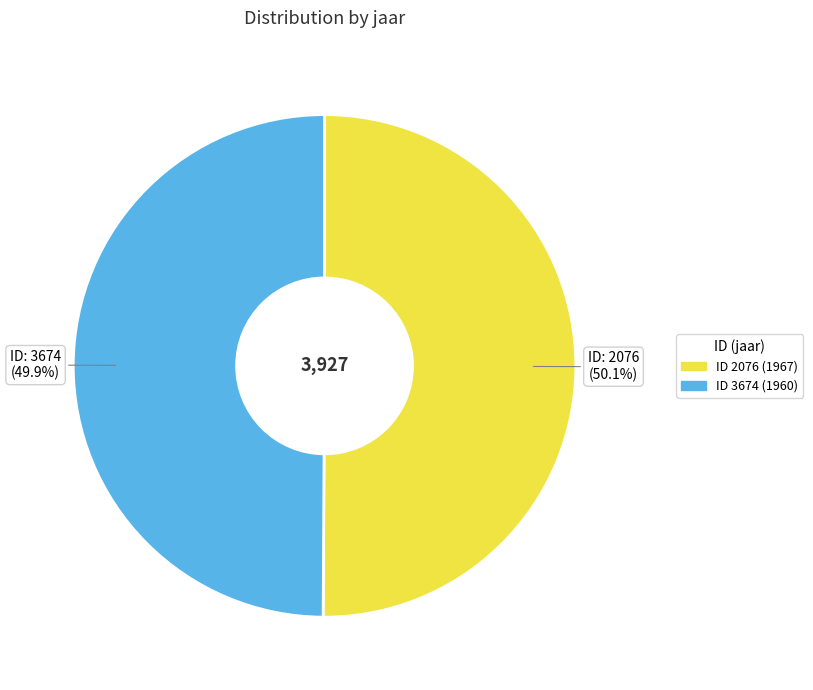

Does any single category account for the majority?

Yes